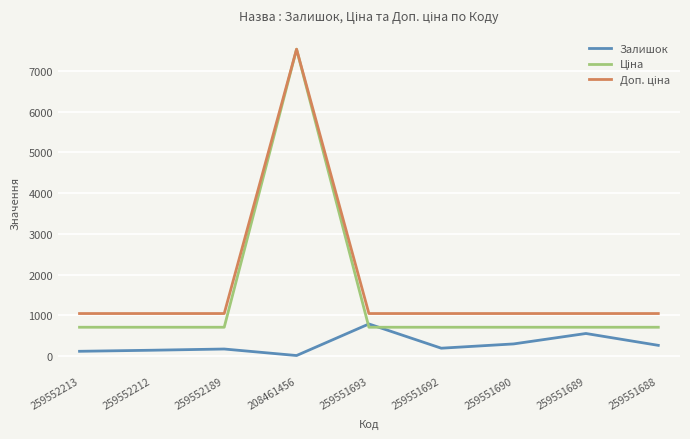

What is the maximum value shown in the chart?

7530.7